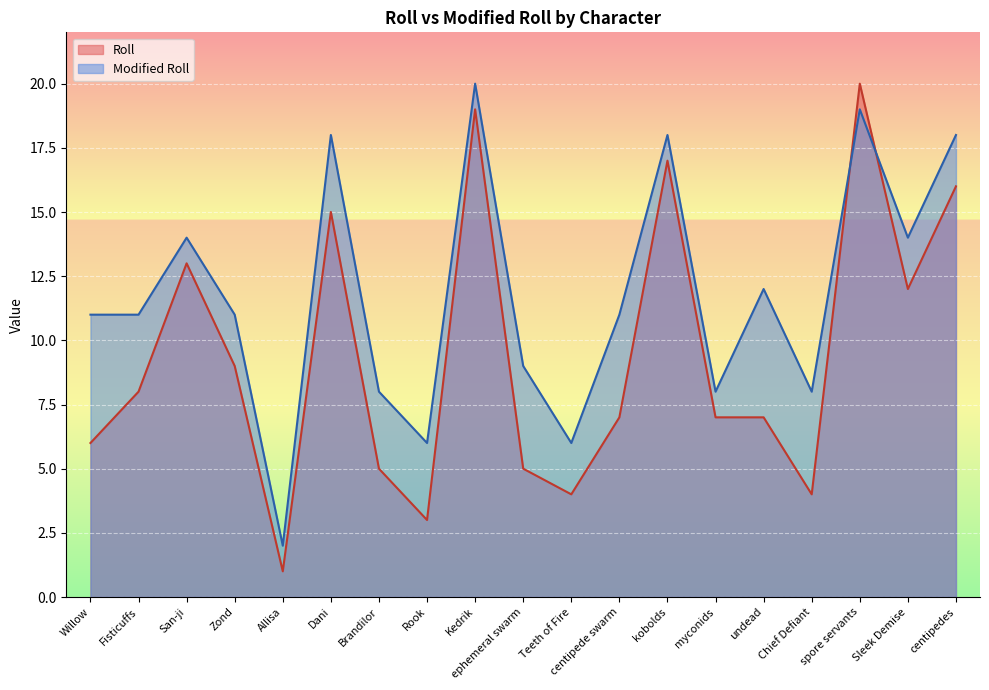

How many interior local peaks does the Roll series have?

5